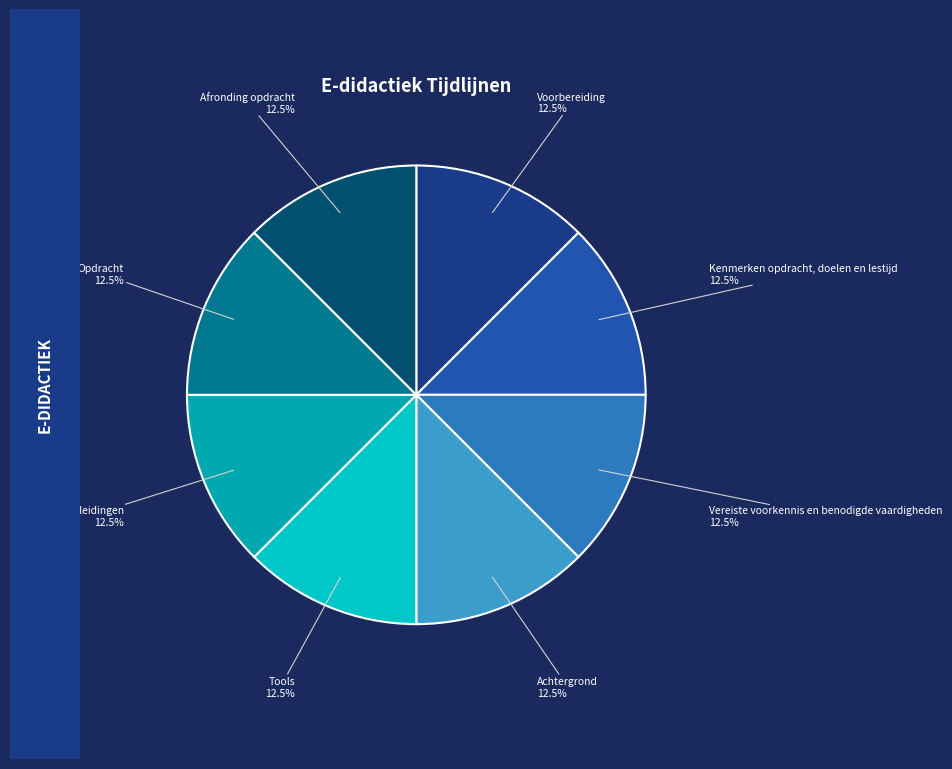

Approximately how many times larger is the value at Voorbereiding compared to Tools?

1.0